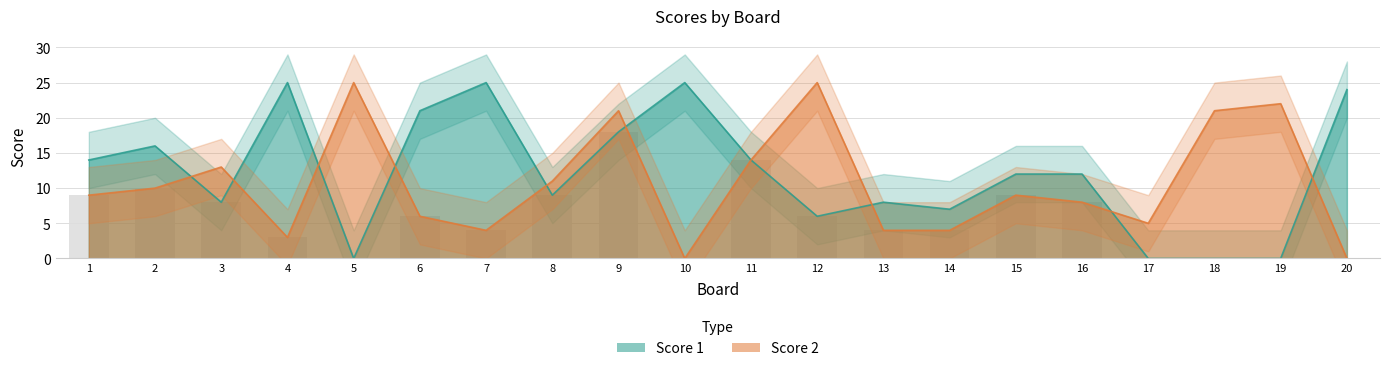

What value does the Score 2 series have at 16?

8